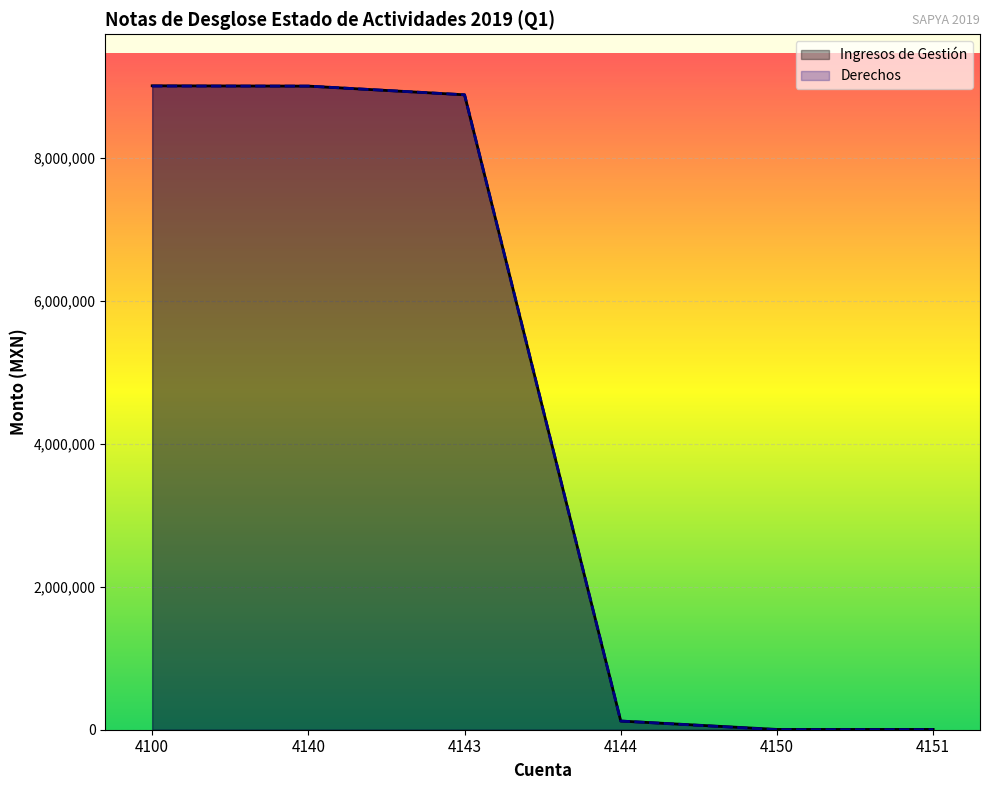

What is the sum of all Derechos values?

27029819.7